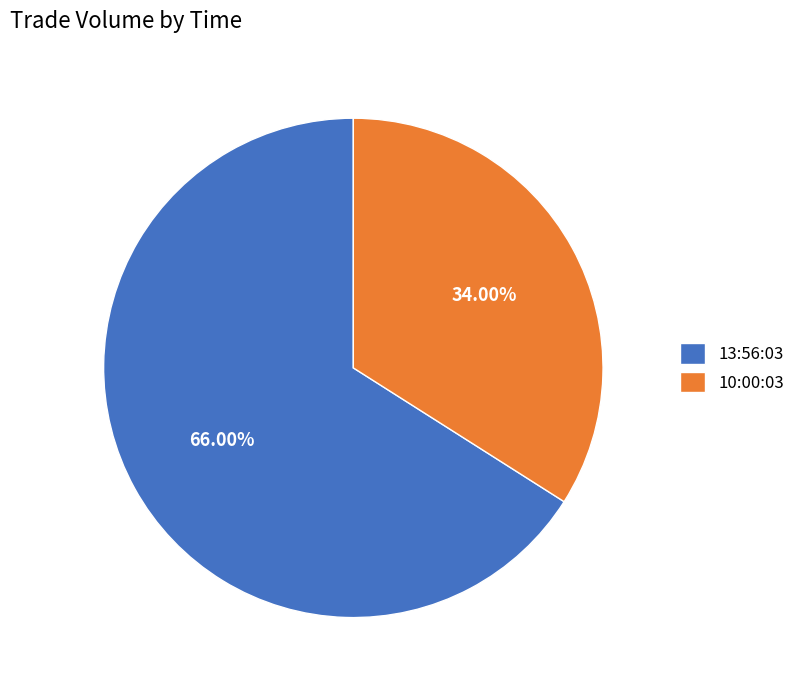

To the nearest percent, what is the combined percentage of 13:56:03 and 10:00:03?

100%